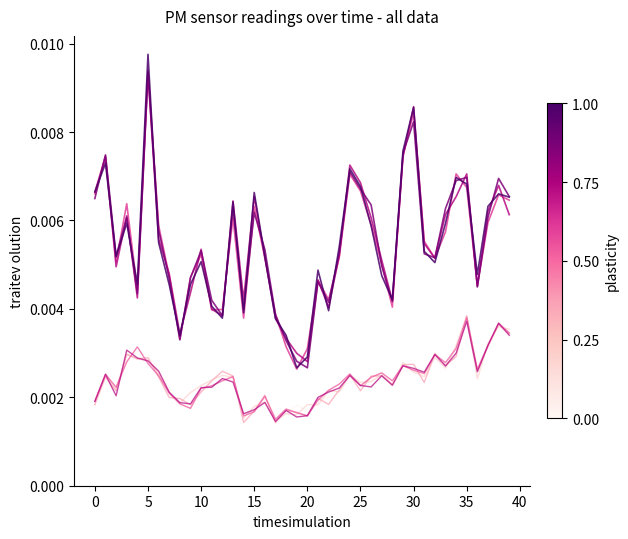

Reading left to right, extract all data points from this chart.

P1_run0: 0.0	0.0	0.0	0.0	0.0	0.0	0.0	0.0	0.0	0.0	0.0	0.0	0.0	0.0	0.0	0.0	0.0	0.0	0.0	0.0	0.0	0.0	0.0	0.0	0.0	0.0	0.0	0.0	0.0	0.0	0.0	0.0	0.0	0.0	0.0	0.0	0.0	0.0	0.0	0.0
P2_run0: 0.0	0.0	0.0	0.0	0.0	0.0	0.0	0.0	0.0	0.0	0.0	0.0	0.0	0.0	0.0	0.0	0.0	0.0	0.0	0.0	0.0	0.0	0.0	0.0	0.0	0.0	0.0	0.0	0.0	0.0	0.0	0.0	0.0	0.0	0.0	0.0	0.0	0.0	0.0	0.0